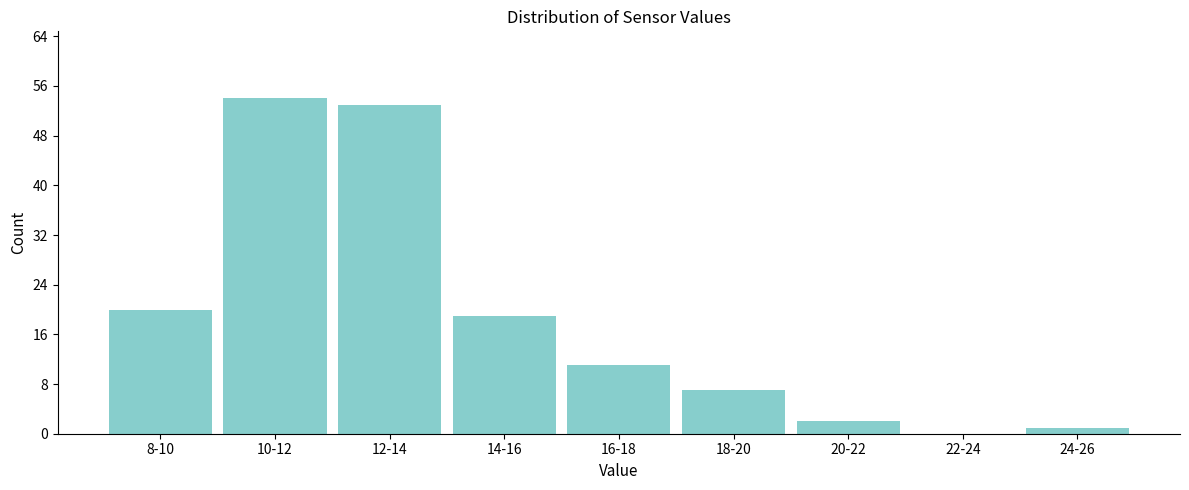

Reading right to left, transcribe all the data shown in this chart.

24-26=1	22-24=0	20-22=2	18-20=7	16-18=11	14-16=19	12-14=53	10-12=54	8-10=20